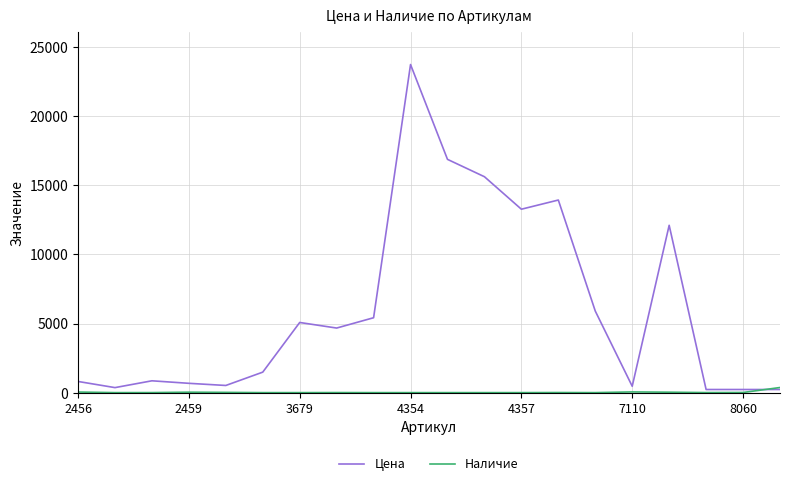

Rank the series by their maximum value, from lowest to highest.

Наличие, Цена